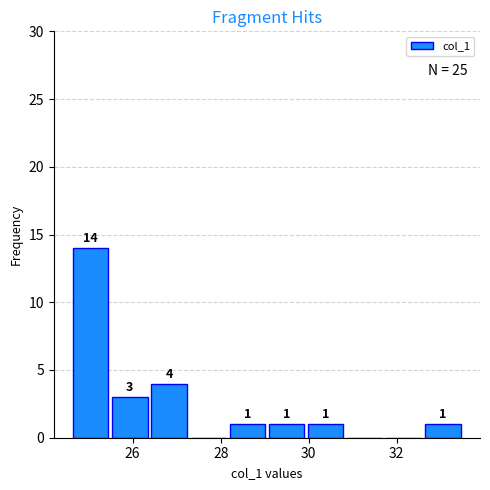

Over which range of the x-axis is the bar tallest?

24.6 to 25.6